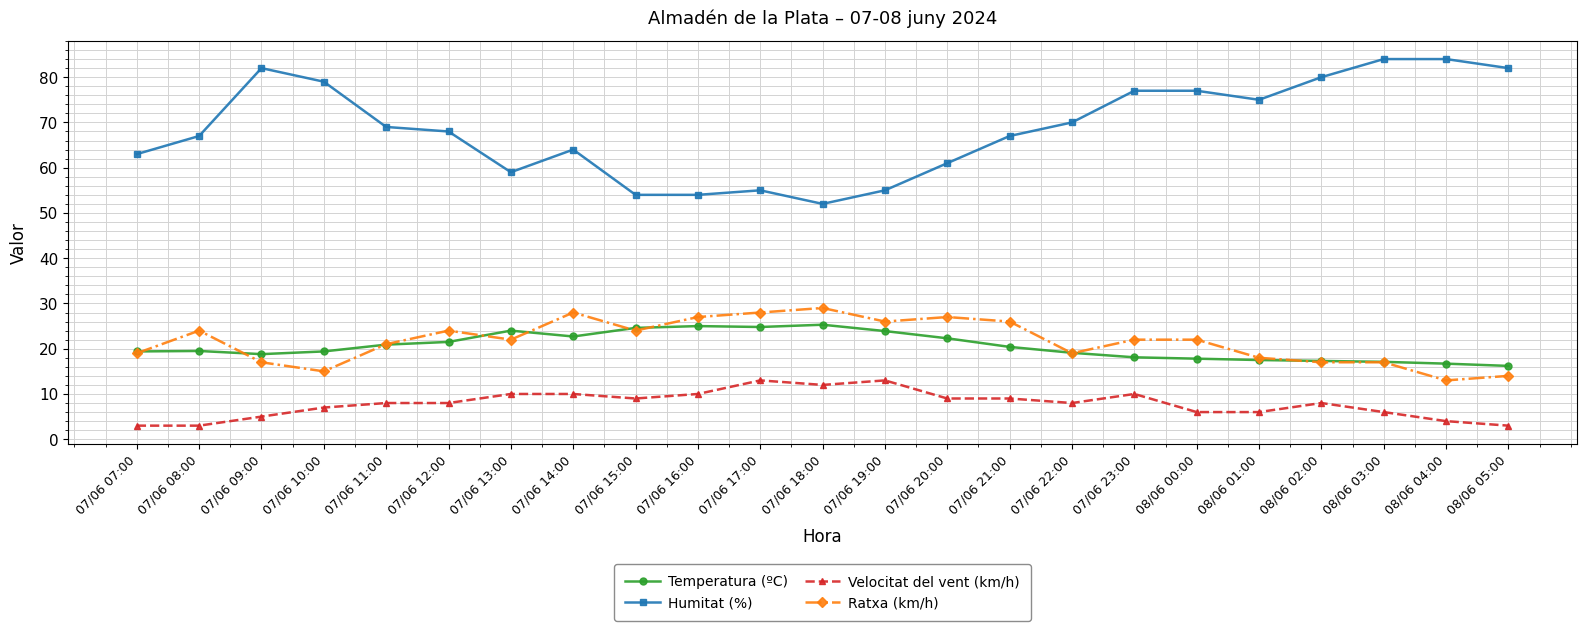

What is the sum of the Ratxa (km/h) values at 08/06 02:00 and 07/06 21:00?

43.0